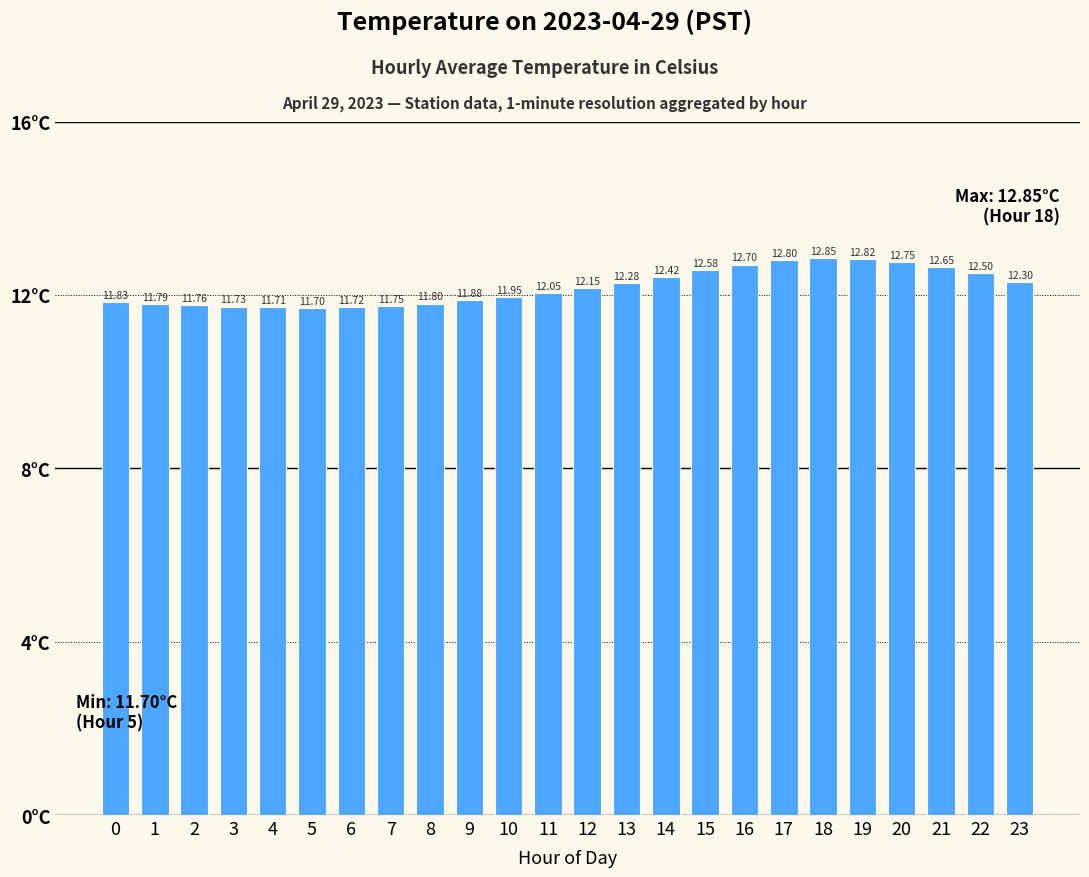

What is the sum of all values?

292.5